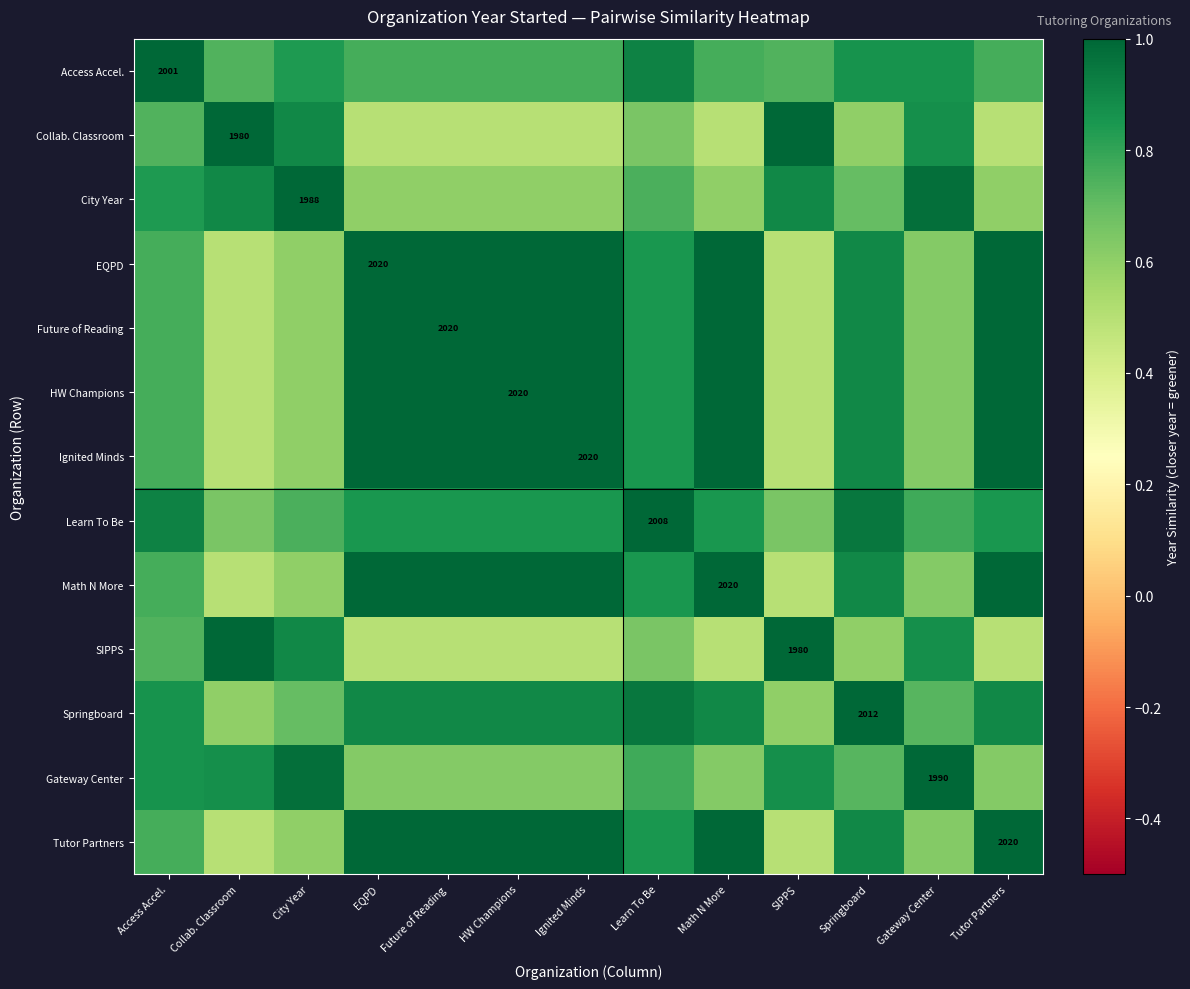

Where is Ignited Minds nearest to the value 0?

Collab. Classroom